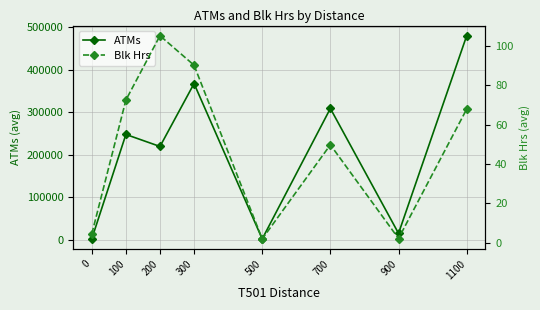

What is the value of the ATMs point at the 3rd from the left?

219359.3